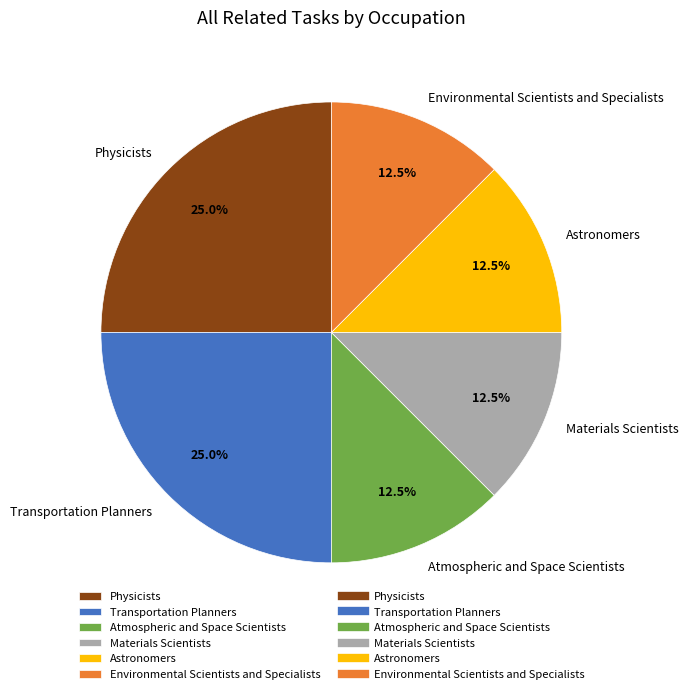

True or false: Environmental Scientists and Specialists accounts for 24% of the total.

False